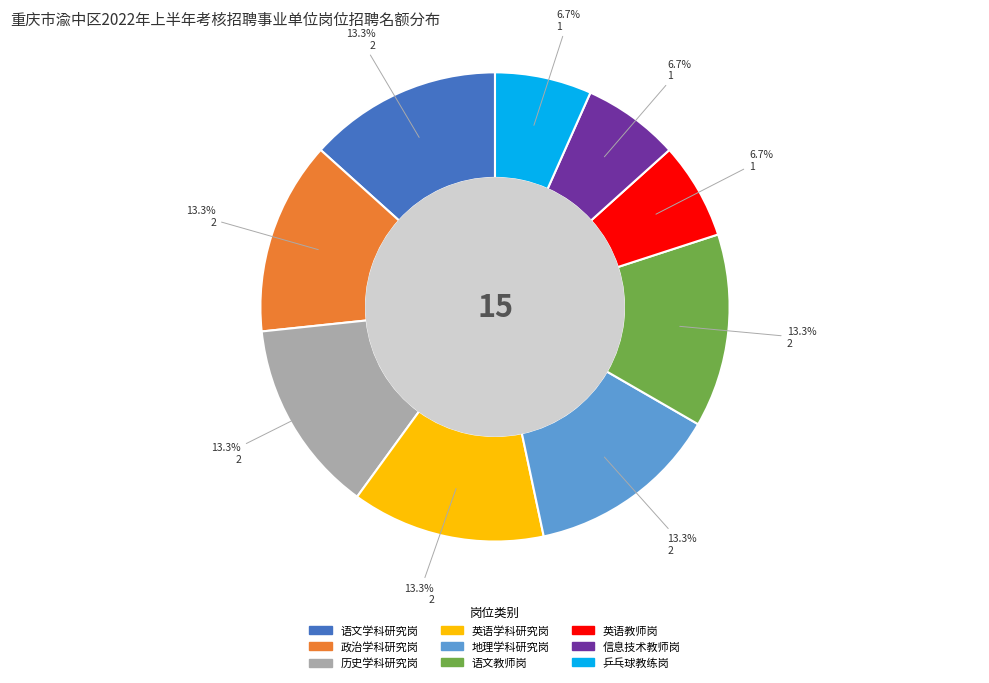

Approximately how many times larger is the value at 历史学科研究岗 compared to 英语学科研究岗?

1.0